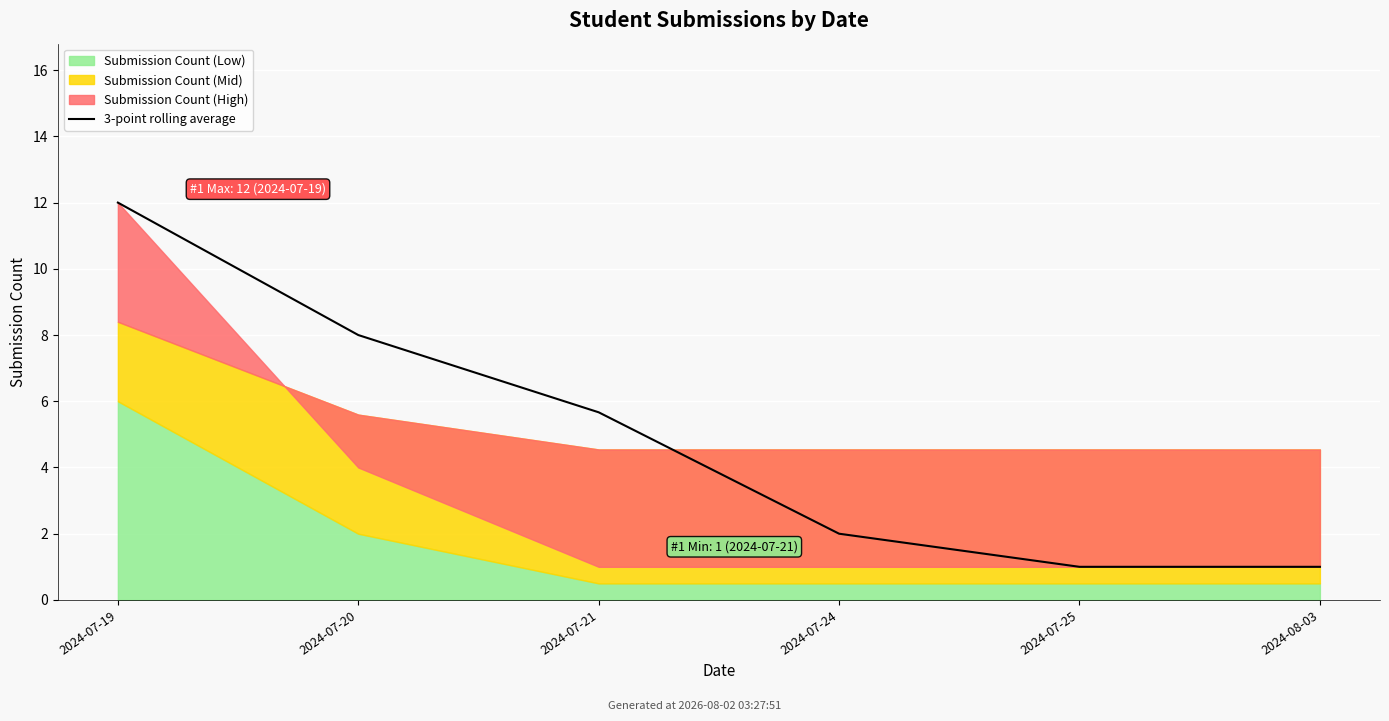

Rank the categories by value from lowest to highest.

2024-07-25, 2024-08-03, 2024-07-24, 2024-07-21, 2024-07-20, 2024-07-19